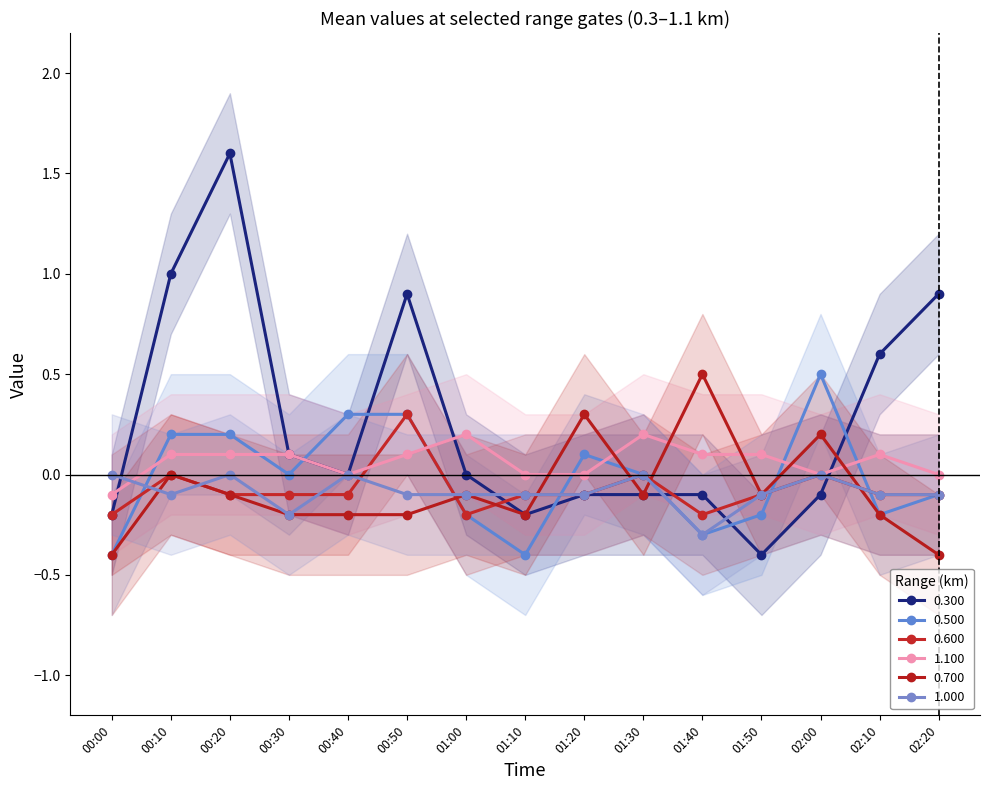

At which label does 0.500 reach its peak?

02:00